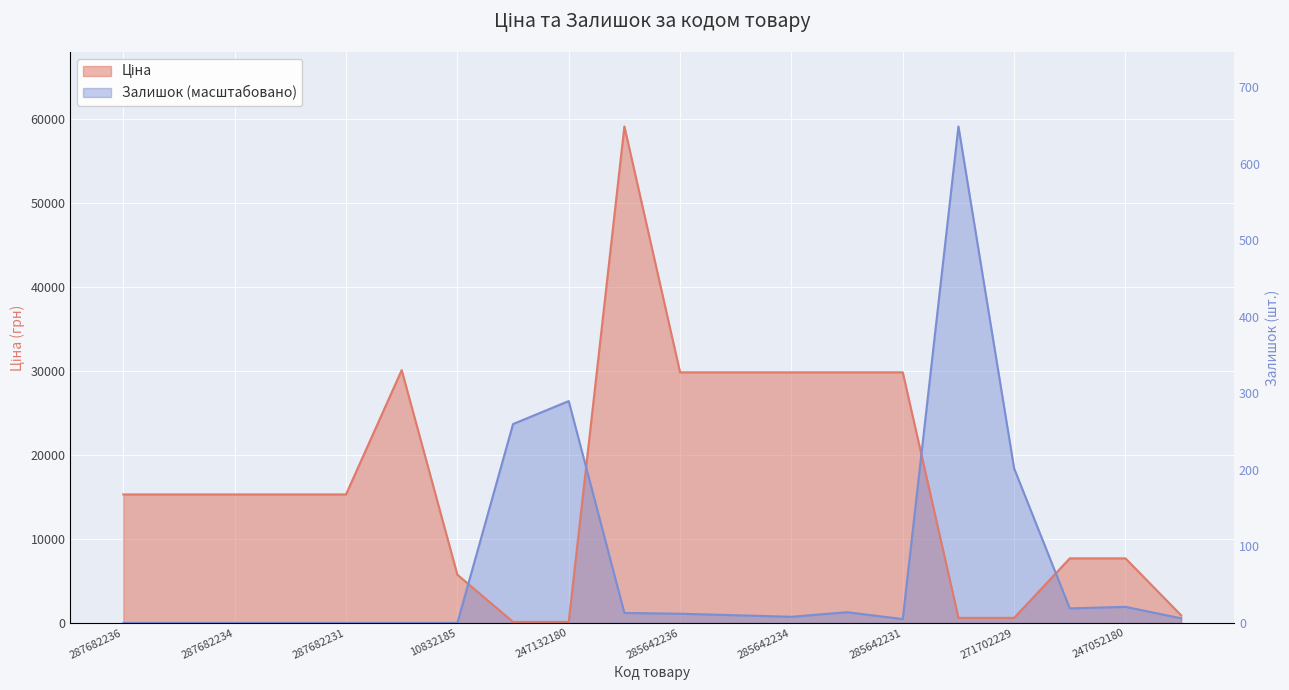

What is the sum of all Ціна values?

338117.6